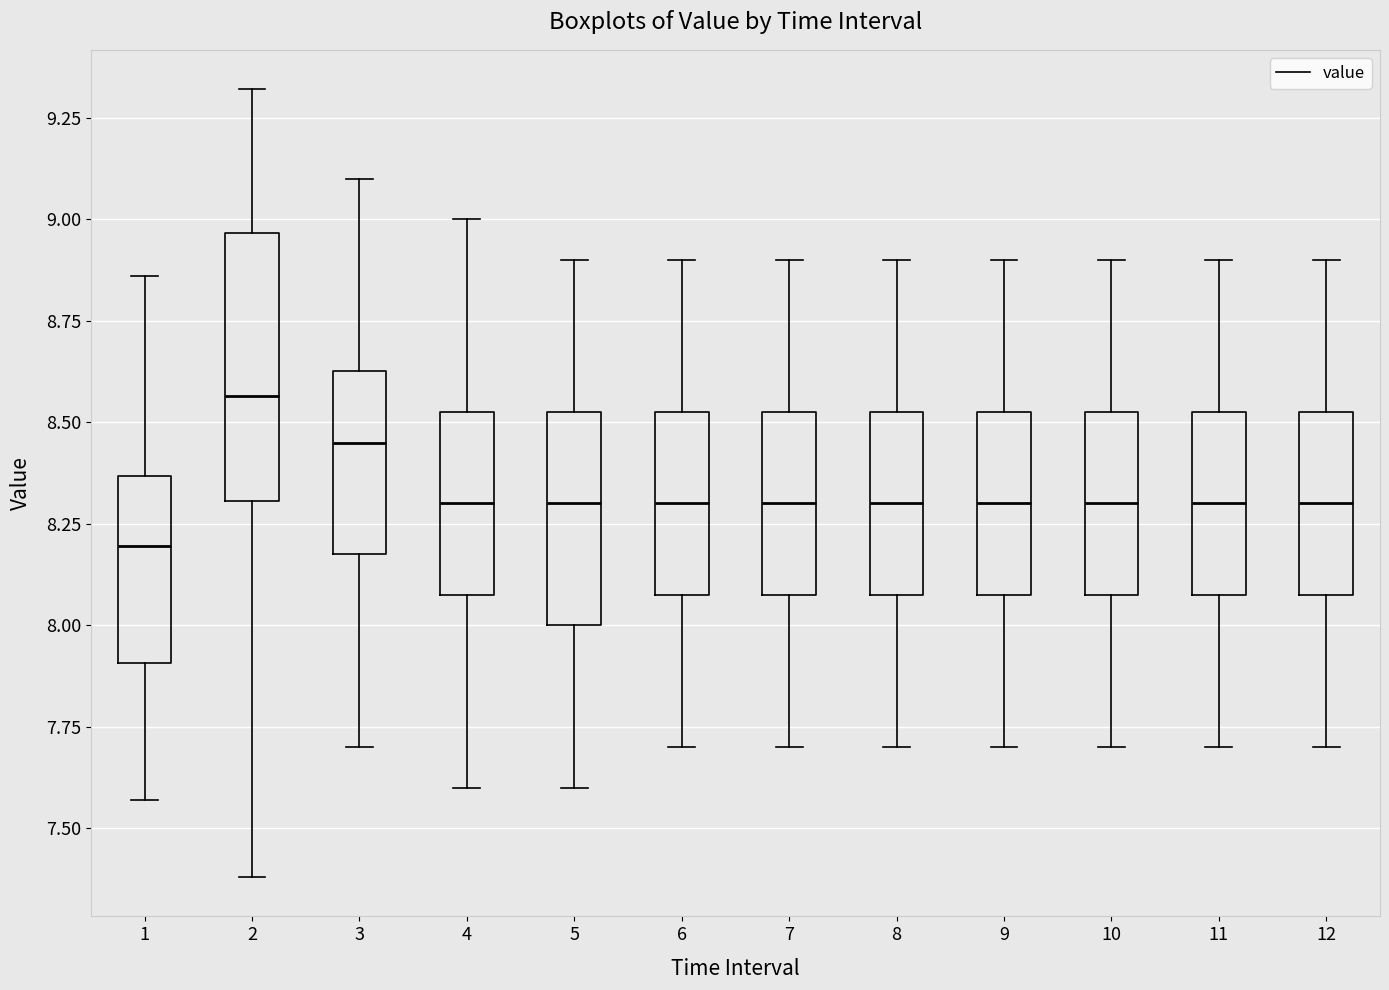

Which box's median line is the lowest?

1